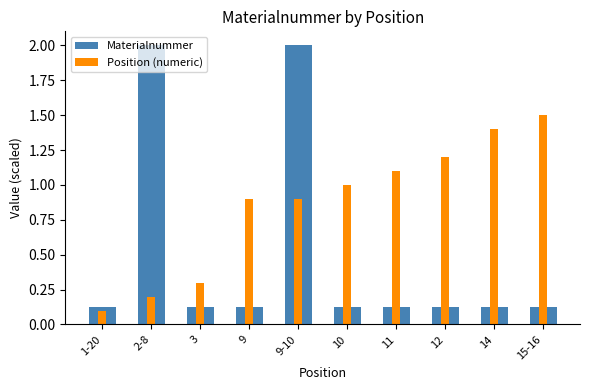

Which series has the largest total across all categories?

Position (numeric)